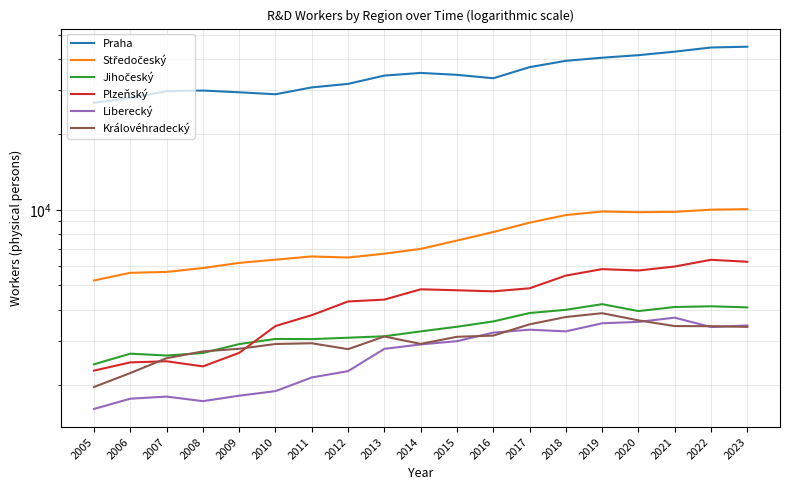

How many data points in Praha are less than 34350?

9